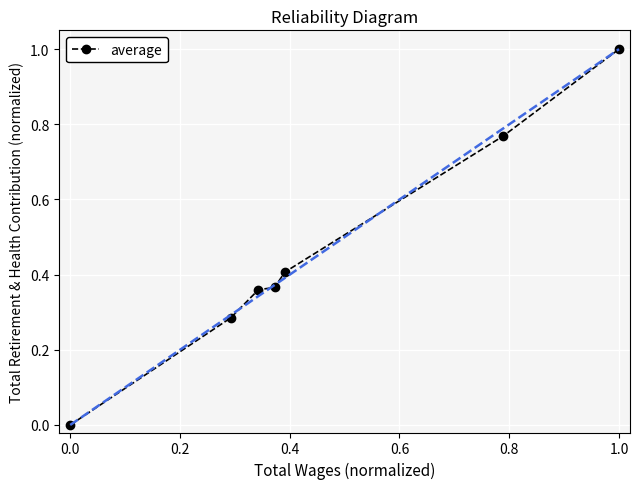

True or false: the data has more than 2 interior local peaks.

False